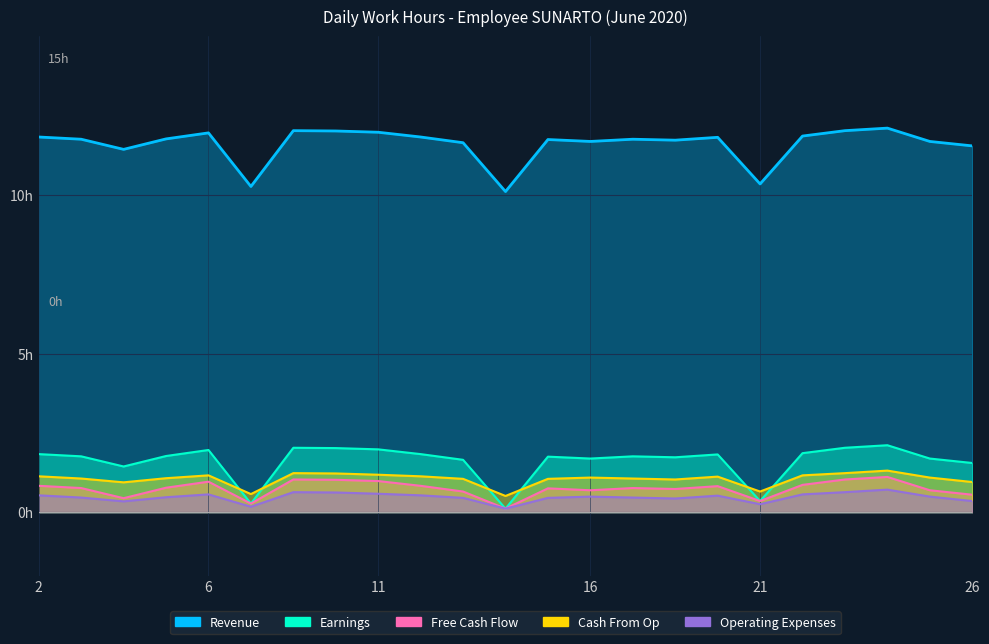

Which series has the largest total across all categories?

Revenue